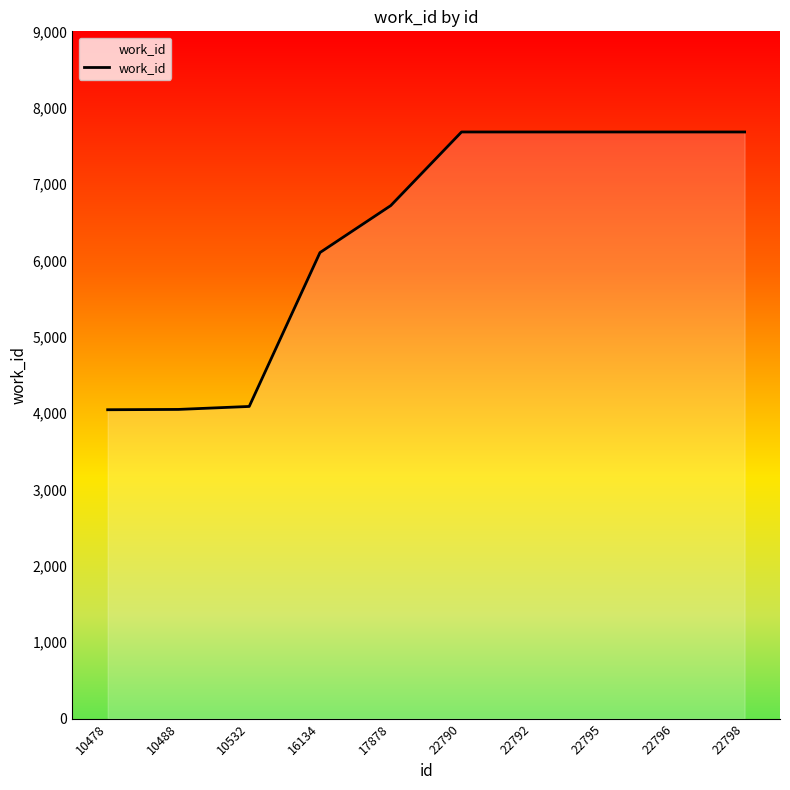

What is the greatest value displayed?

7682